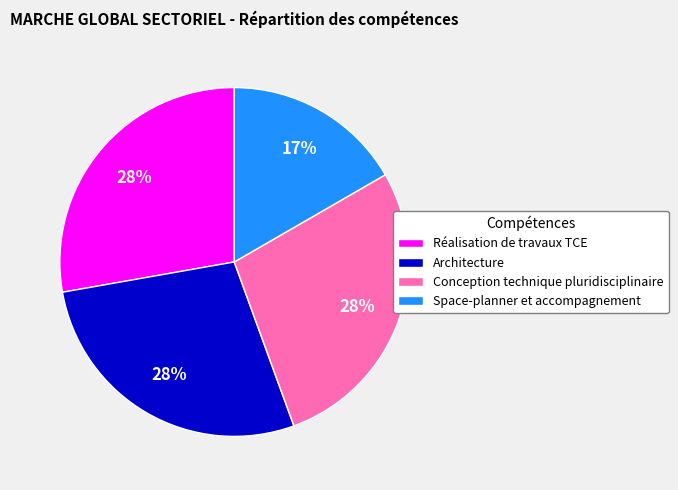

To the nearest percent, what percentage of the pie is Space-planner et accompagnement?

17%